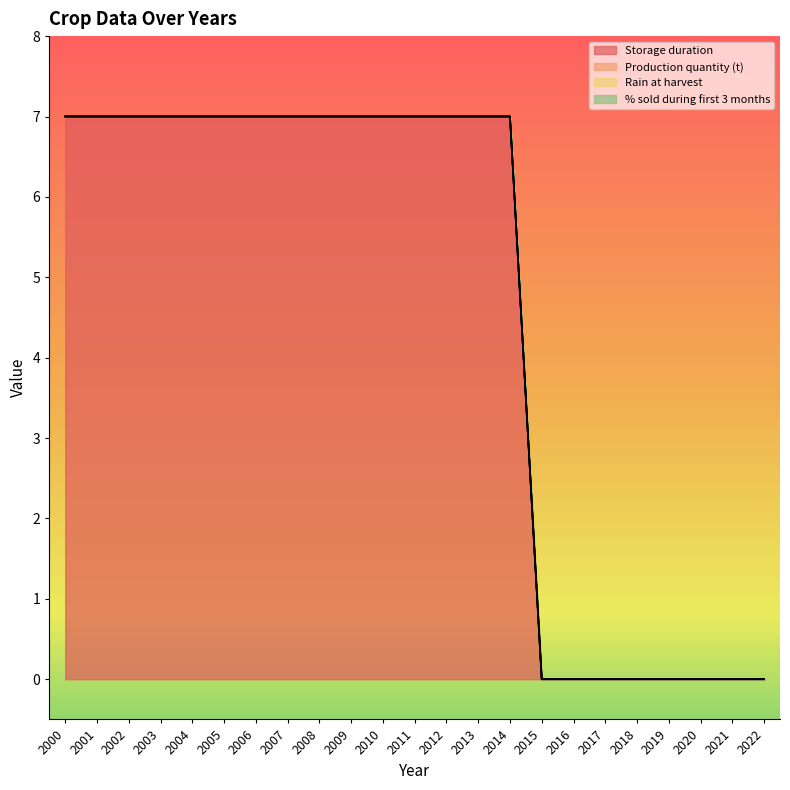

What is the average value of the Storage duration series?

5